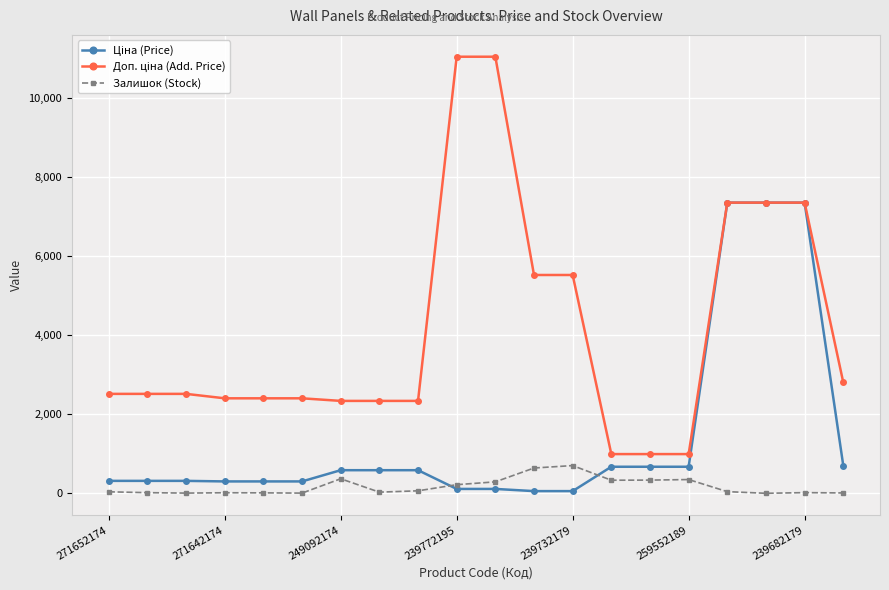

At how many categories does at least one series exceed 6421?

5